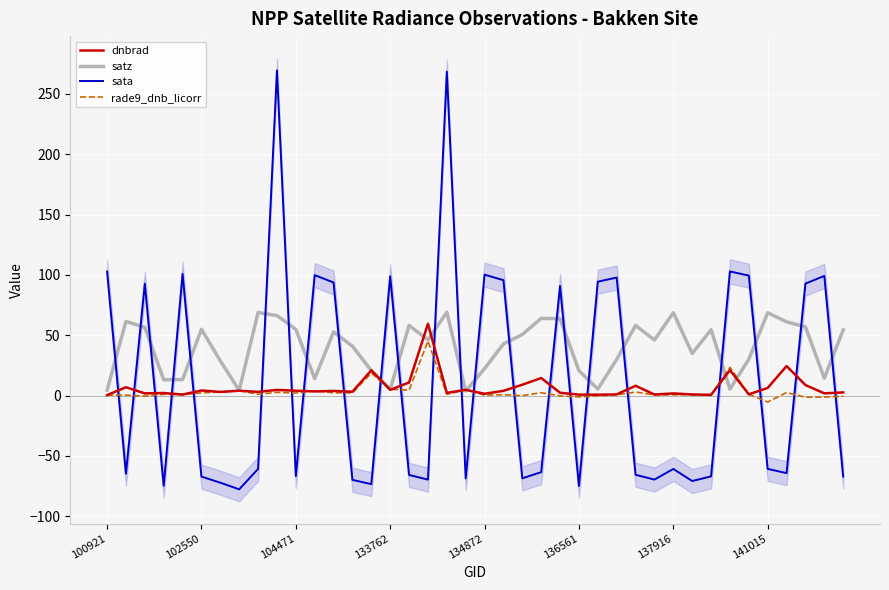

How many series are shown in this chart?

4